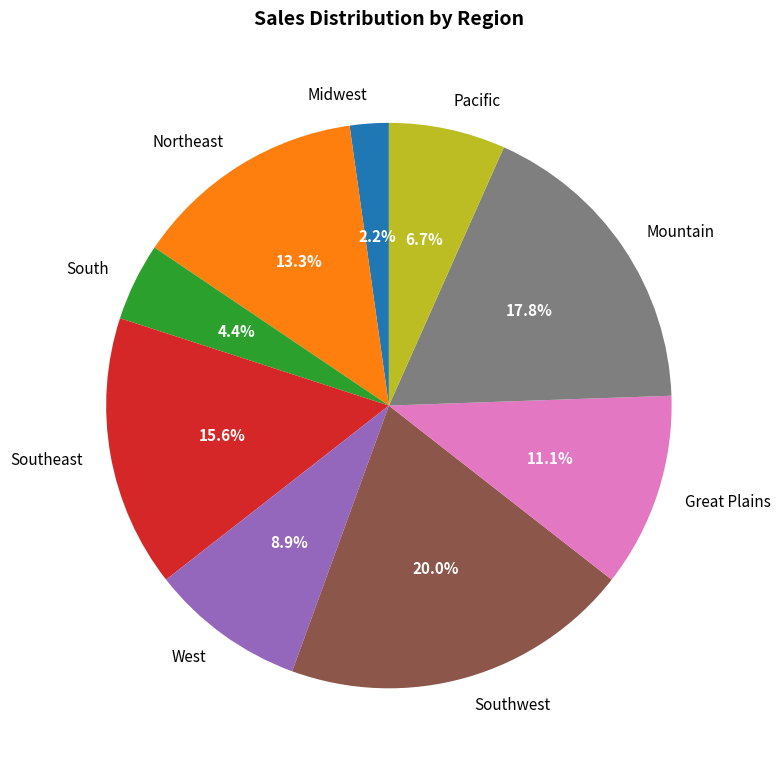

Does Midwest account for over 50% of the chart?

No